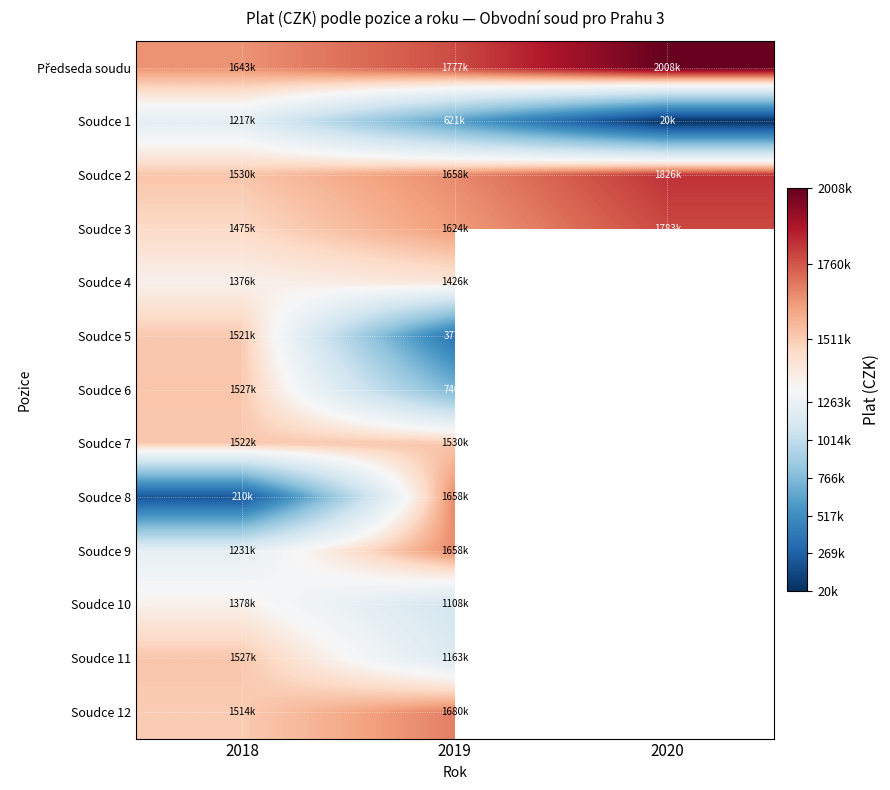

Which category has the highest value in the Soudce 8 series?

2019